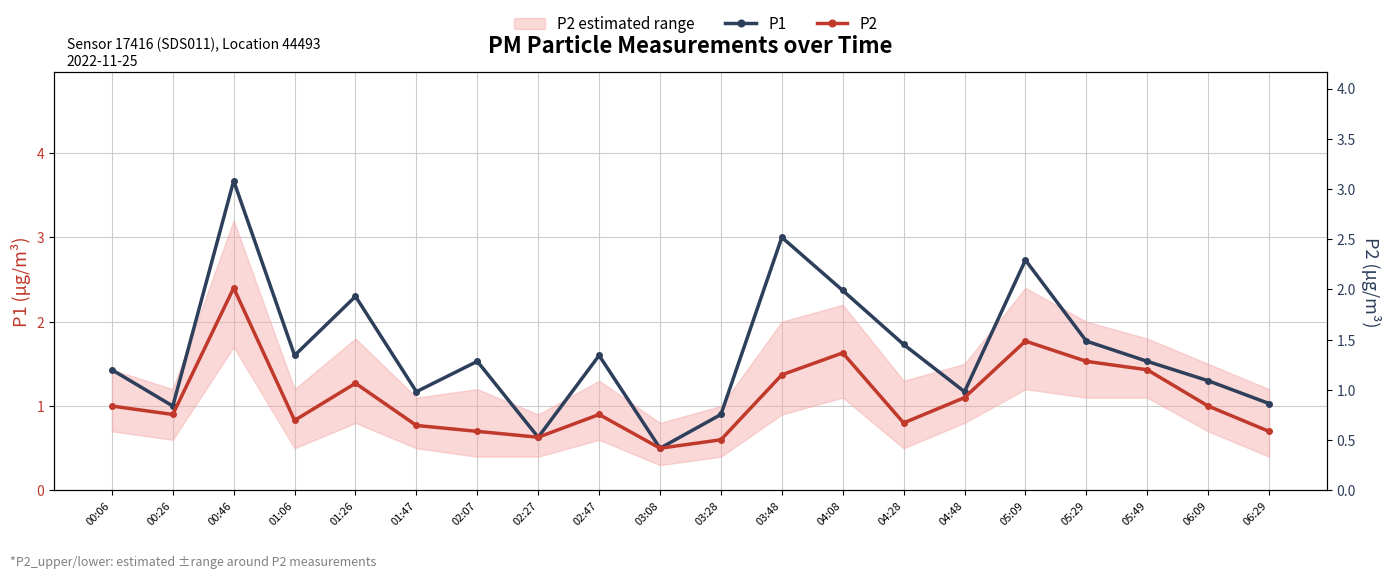

How many data points in P1 are less than 1?

3